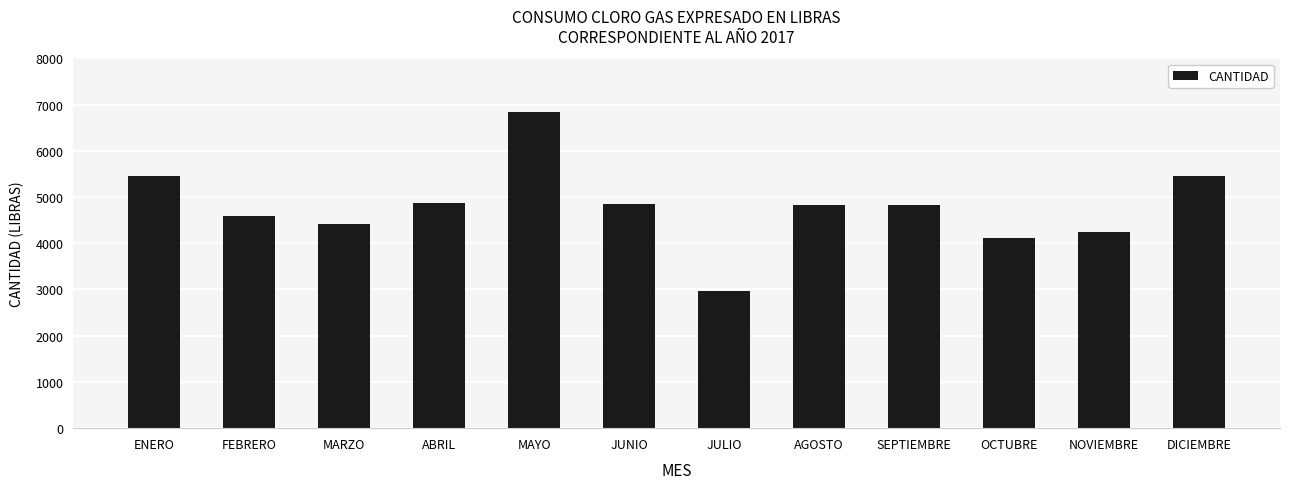

True or false: the data shows 9441 at MAYO.

False